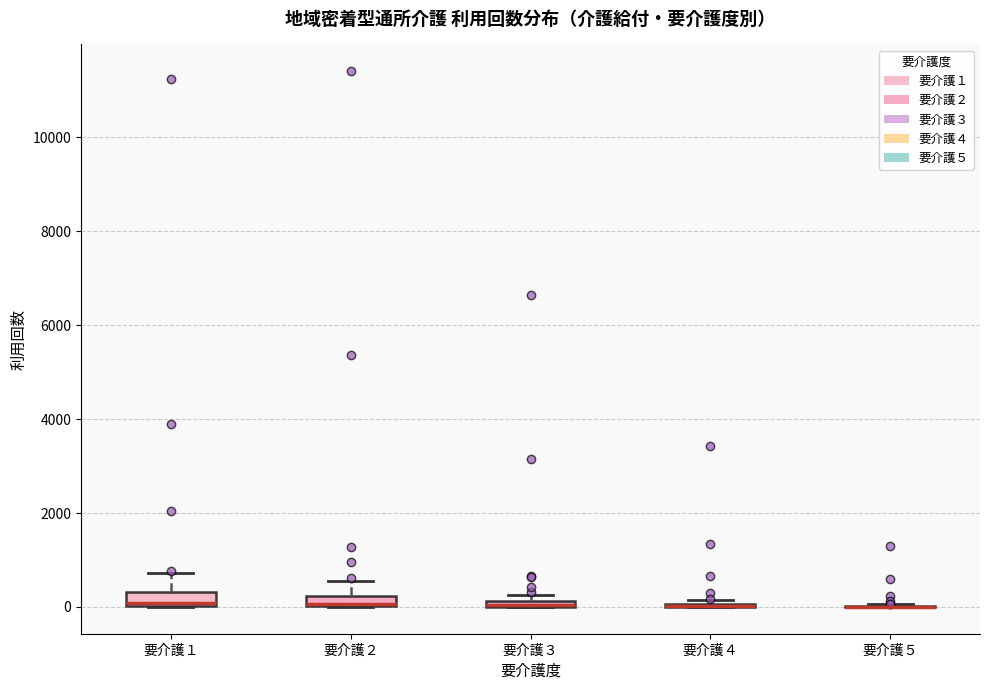

Where is the lower edge of the box for 要介護３ on the y-axis? The values are not printed on the chart, so give them approximately, as read against the axis.

0